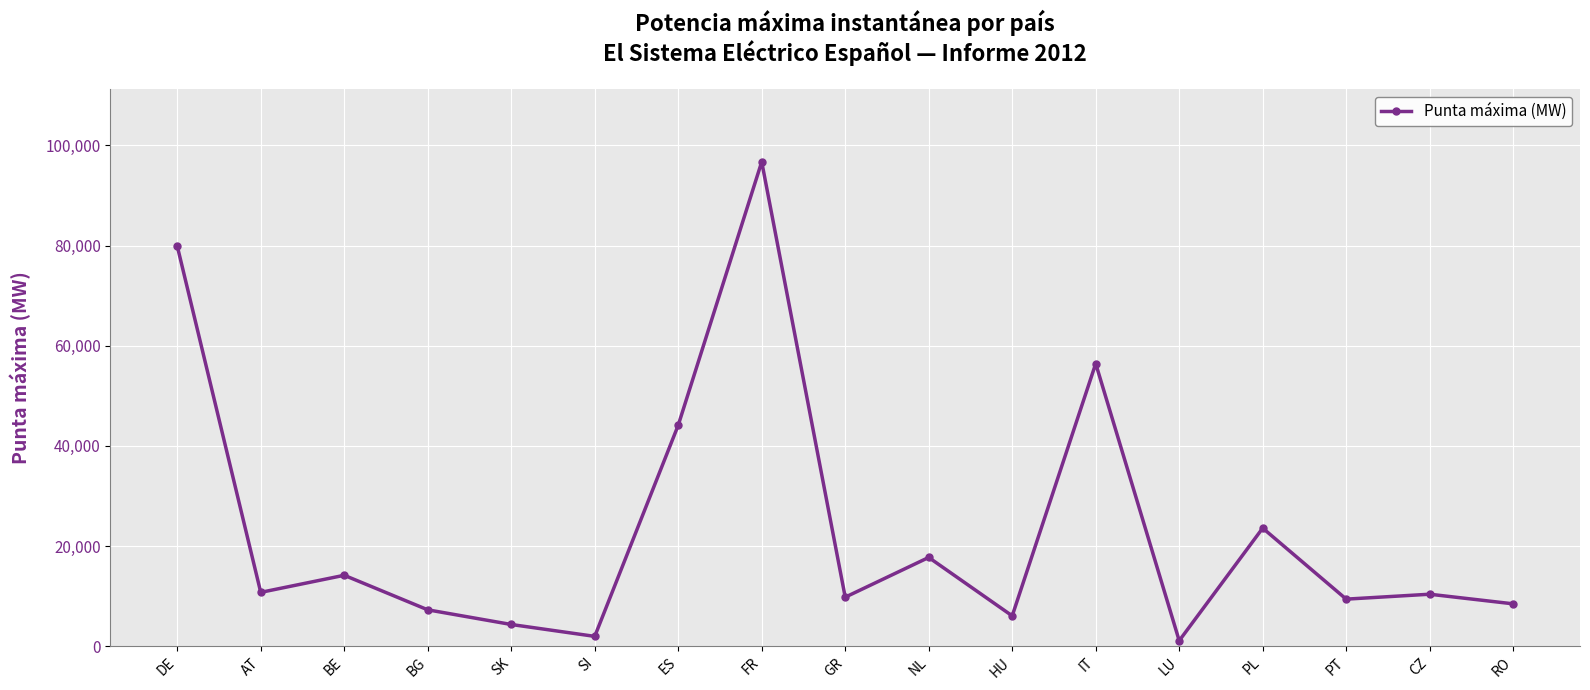

Does the chart have visible grid lines?

Yes